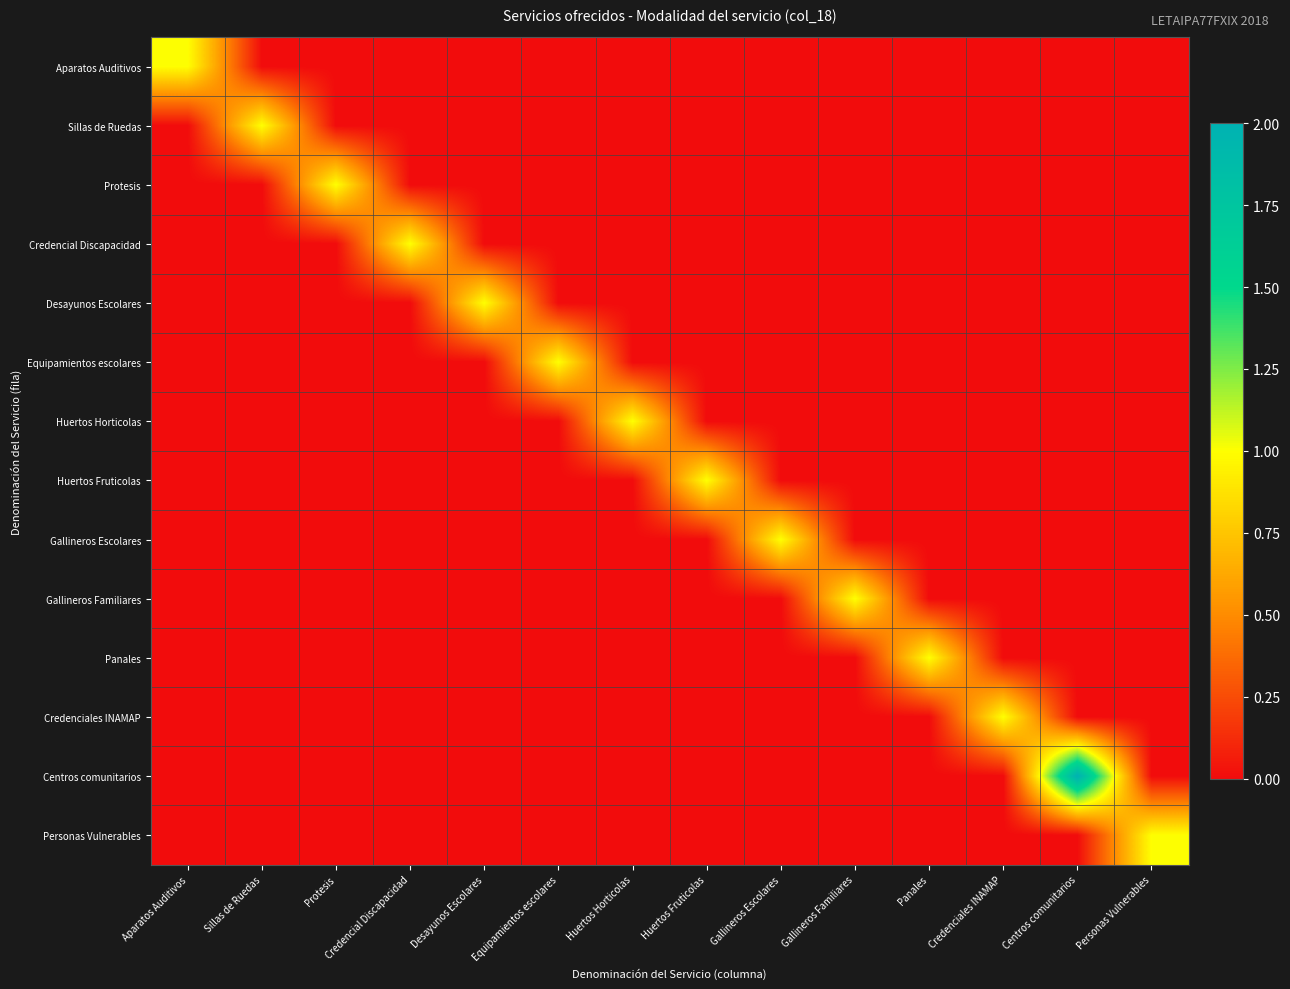

Reading left to right, extract all data points from this chart.

Aparatos Auditivos: Aparatos Auditivos=1	Sillas de Ruedas=0	Protesis=0	Credencial Discapacidad=0	Desayunos Escolares=0	Equipamientos escolares=0	Huertos Horticolas=0	Huertos Fruticolas=0	Gallineros Escolares=0	Gallineros Familiares=0	Panales=0	Credenciales INAMAP=0	Centros comunitarios=0	Personas Vulnerables=0
Sillas de Ruedas: Aparatos Auditivos=0	Sillas de Ruedas=1	Protesis=0	Credencial Discapacidad=0	Desayunos Escolares=0	Equipamientos escolares=0	Huertos Horticolas=0	Huertos Fruticolas=0	Gallineros Escolares=0	Gallineros Familiares=0	Panales=0	Credenciales INAMAP=0	Centros comunitarios=0	Personas Vulnerables=0
Protesis: Aparatos Auditivos=0	Sillas de Ruedas=0	Protesis=1	Credencial Discapacidad=0	Desayunos Escolares=0	Equipamientos escolares=0	Huertos Horticolas=0	Huertos Fruticolas=0	Gallineros Escolares=0	Gallineros Familiares=0	Panales=0	Credenciales INAMAP=0	Centros comunitarios=0	Personas Vulnerables=0
Credencial Discapacidad: Aparatos Auditivos=0	Sillas de Ruedas=0	Protesis=0	Credencial Discapacidad=1	Desayunos Escolares=0	Equipamientos escolares=0	Huertos Horticolas=0	Huertos Fruticolas=0	Gallineros Escolares=0	Gallineros Familiares=0	Panales=0	Credenciales INAMAP=0	Centros comunitarios=0	Personas Vulnerables=0
Desayunos Escolares: Aparatos Auditivos=0	Sillas de Ruedas=0	Protesis=0	Credencial Discapacidad=0	Desayunos Escolares=1	Equipamientos escolares=0	Huertos Horticolas=0	Huertos Fruticolas=0	Gallineros Escolares=0	Gallineros Familiares=0	Panales=0	Credenciales INAMAP=0	Centros comunitarios=0	Personas Vulnerables=0
Equipamientos escolares: Aparatos Auditivos=0	Sillas de Ruedas=0	Protesis=0	Credencial Discapacidad=0	Desayunos Escolares=0	Equipamientos escolares=1	Huertos Horticolas=0	Huertos Fruticolas=0	Gallineros Escolares=0	Gallineros Familiares=0	Panales=0	Credenciales INAMAP=0	Centros comunitarios=0	Personas Vulnerables=0
Huertos Horticolas: Aparatos Auditivos=0	Sillas de Ruedas=0	Protesis=0	Credencial Discapacidad=0	Desayunos Escolares=0	Equipamientos escolares=0	Huertos Horticolas=1	Huertos Fruticolas=0	Gallineros Escolares=0	Gallineros Familiares=0	Panales=0	Credenciales INAMAP=0	Centros comunitarios=0	Personas Vulnerables=0
Huertos Fruticolas: Aparatos Auditivos=0	Sillas de Ruedas=0	Protesis=0	Credencial Discapacidad=0	Desayunos Escolares=0	Equipamientos escolares=0	Huertos Horticolas=0	Huertos Fruticolas=1	Gallineros Escolares=0	Gallineros Familiares=0	Panales=0	Credenciales INAMAP=0	Centros comunitarios=0	Personas Vulnerables=0
Gallineros Escolares: Aparatos Auditivos=0	Sillas de Ruedas=0	Protesis=0	Credencial Discapacidad=0	Desayunos Escolares=0	Equipamientos escolares=0	Huertos Horticolas=0	Huertos Fruticolas=0	Gallineros Escolares=1	Gallineros Familiares=0	Panales=0	Credenciales INAMAP=0	Centros comunitarios=0	Personas Vulnerables=0
Gallineros Familiares: Aparatos Auditivos=0	Sillas de Ruedas=0	Protesis=0	Credencial Discapacidad=0	Desayunos Escolares=0	Equipamientos escolares=0	Huertos Horticolas=0	Huertos Fruticolas=0	Gallineros Escolares=0	Gallineros Familiares=1	Panales=0	Credenciales INAMAP=0	Centros comunitarios=0	Personas Vulnerables=0
Panales: Aparatos Auditivos=0	Sillas de Ruedas=0	Protesis=0	Credencial Discapacidad=0	Desayunos Escolares=0	Equipamientos escolares=0	Huertos Horticolas=0	Huertos Fruticolas=0	Gallineros Escolares=0	Gallineros Familiares=0	Panales=1	Credenciales INAMAP=0	Centros comunitarios=0	Personas Vulnerables=0
Credenciales INAMAP: Aparatos Auditivos=0	Sillas de Ruedas=0	Protesis=0	Credencial Discapacidad=0	Desayunos Escolares=0	Equipamientos escolares=0	Huertos Horticolas=0	Huertos Fruticolas=0	Gallineros Escolares=0	Gallineros Familiares=0	Panales=0	Credenciales INAMAP=1	Centros comunitarios=0	Personas Vulnerables=0
Centros comunitarios: Aparatos Auditivos=0	Sillas de Ruedas=0	Protesis=0	Credencial Discapacidad=0	Desayunos Escolares=0	Equipamientos escolares=0	Huertos Horticolas=0	Huertos Fruticolas=0	Gallineros Escolares=0	Gallineros Familiares=0	Panales=0	Credenciales INAMAP=0	Centros comunitarios=2	Personas Vulnerables=0
Personas Vulnerables: Aparatos Auditivos=0	Sillas de Ruedas=0	Protesis=0	Credencial Discapacidad=0	Desayunos Escolares=0	Equipamientos escolares=0	Huertos Horticolas=0	Huertos Fruticolas=0	Gallineros Escolares=0	Gallineros Familiares=0	Panales=0	Credenciales INAMAP=0	Centros comunitarios=0	Personas Vulnerables=1